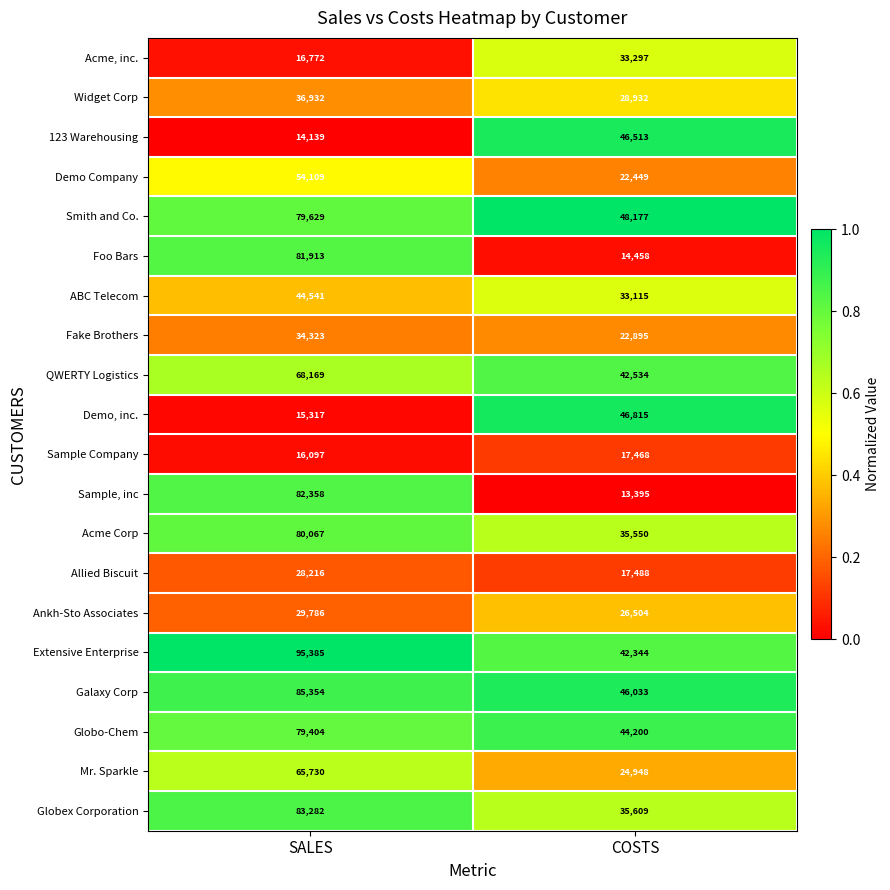

How many distinct data groups are displayed?

20